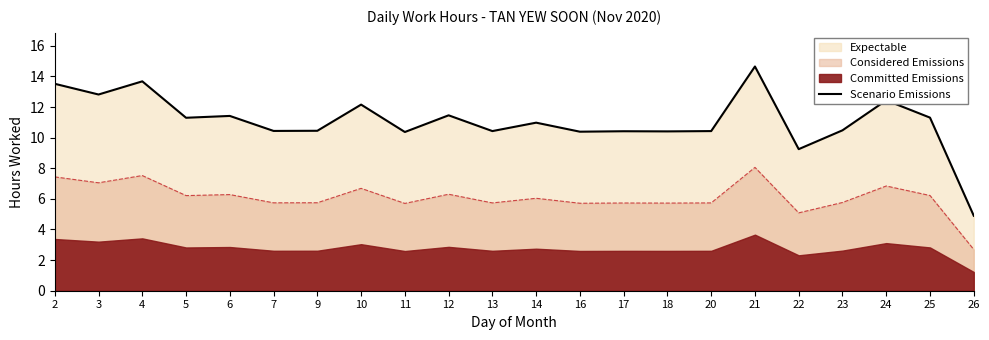

List the labels in order of value, smallest first.

26, 22, 11, 16, 18, 17, 13, 20, 7, 9, 23, 14, 5, 25, 6, 12, 10, 24, 3, 2, 4, 21